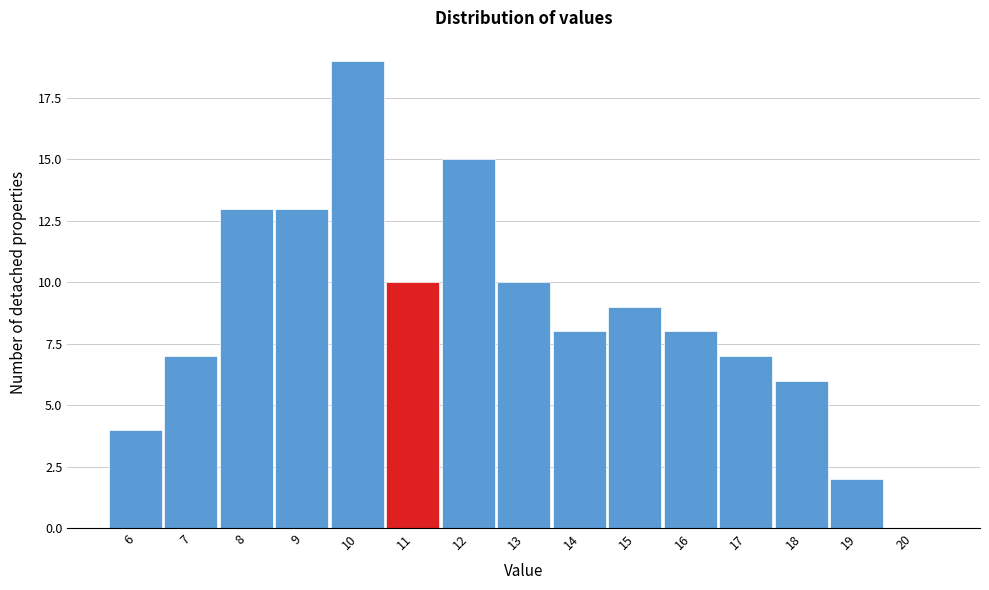

Reading left to right, list all the values displayed in this chart.

6=4	7=7	8=13	9=13	10=19	11=10	12=15	13=10	14=8	15=9	16=8	17=7	18=6	19=2	20=0